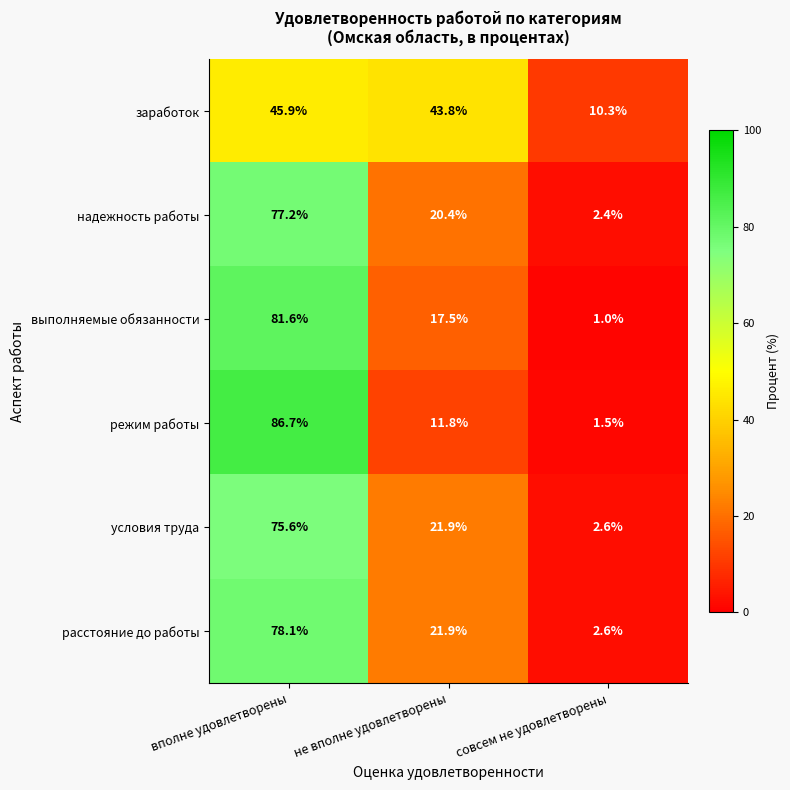

The value of расстояние до работы at вполне удовлетворены is 78.1. True or false?

True